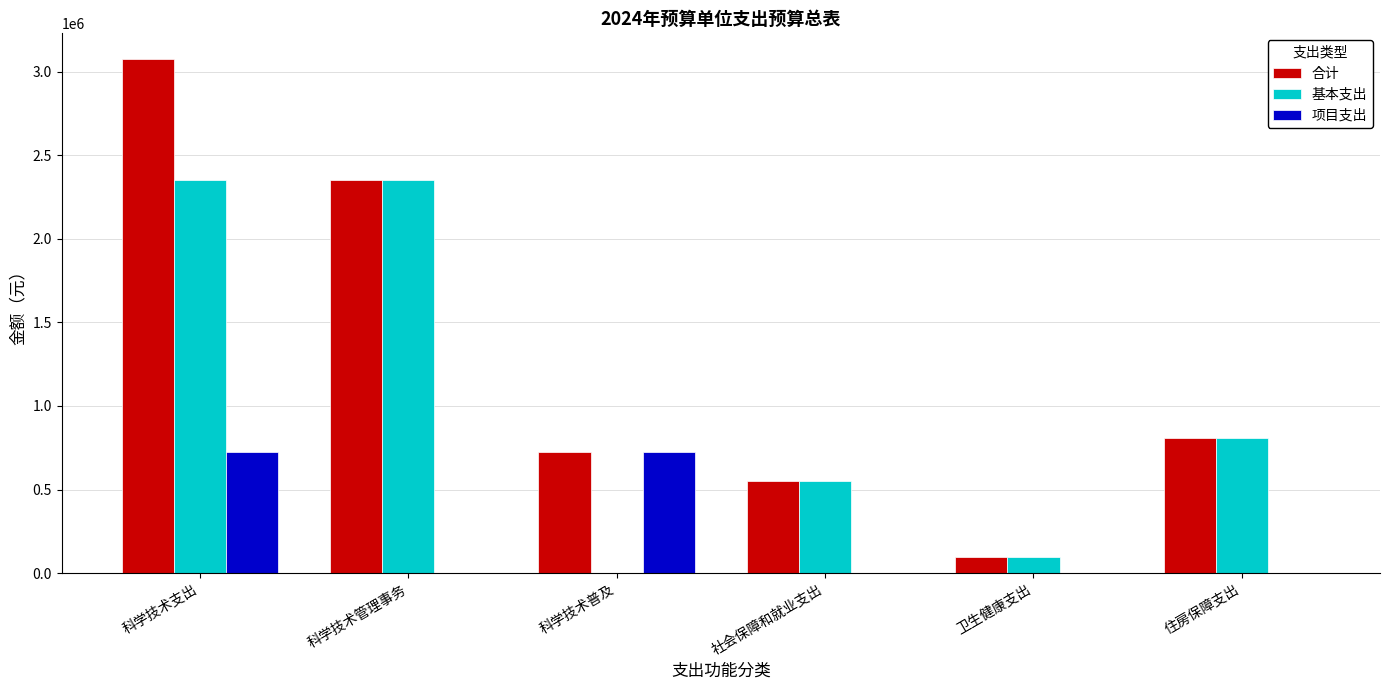

The 项目支出 series shows 723900 at 科学技术支出. True or false?

True